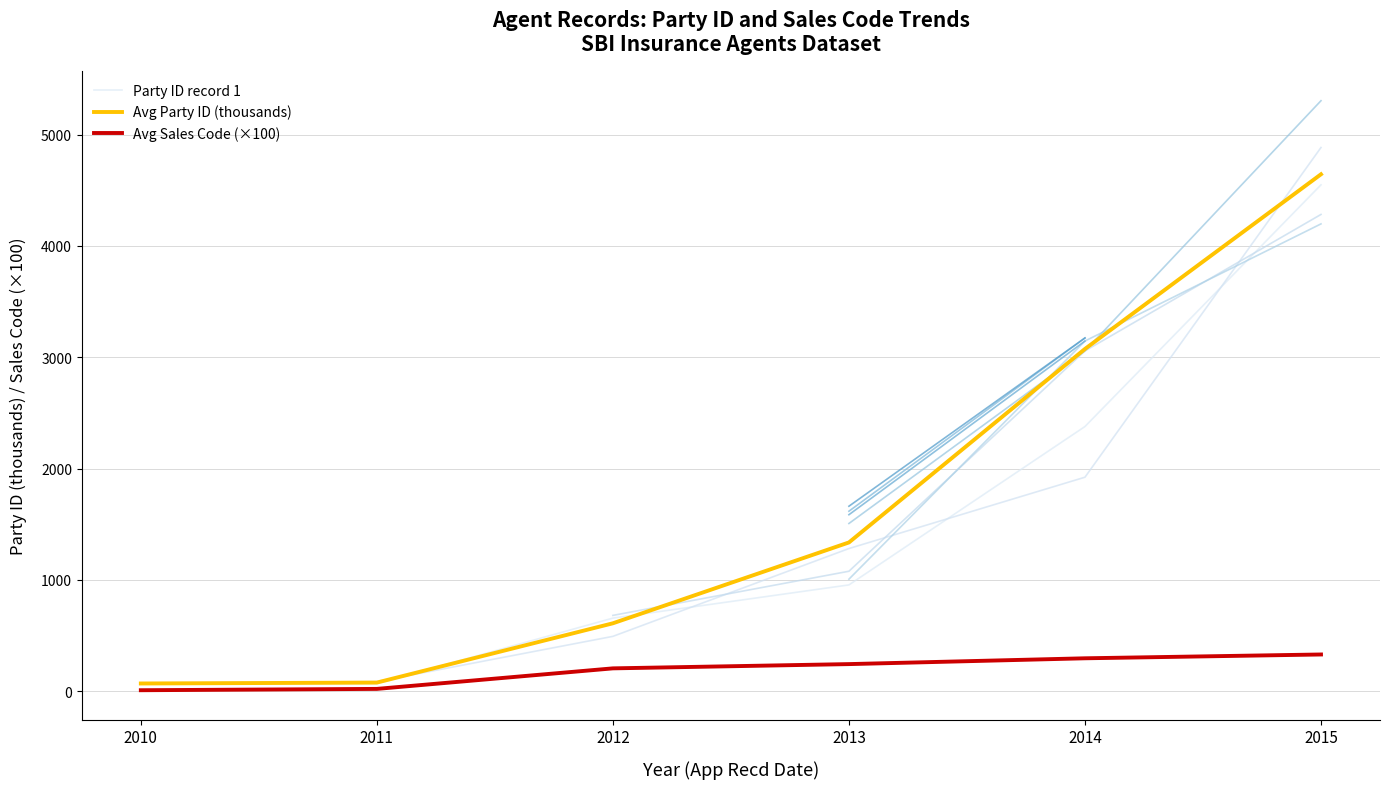

Reading right to left, transcribe all the data shown in this chart.

Party ID record 1: 2015=4549.0	2014=2377.5	2013=954.5	2012=656.1	2011=68.0	2010=71.3
Avg Party ID (thousands): 2015=4643.9	2014=3074.6	2013=1336.1	2012=609.7	2011=77.0	2010=68.9
Avg Sales Code (×100): 2015=329.5	2014=295.3	2013=243.0	2012=204.8	2011=20.3	2010=8.3